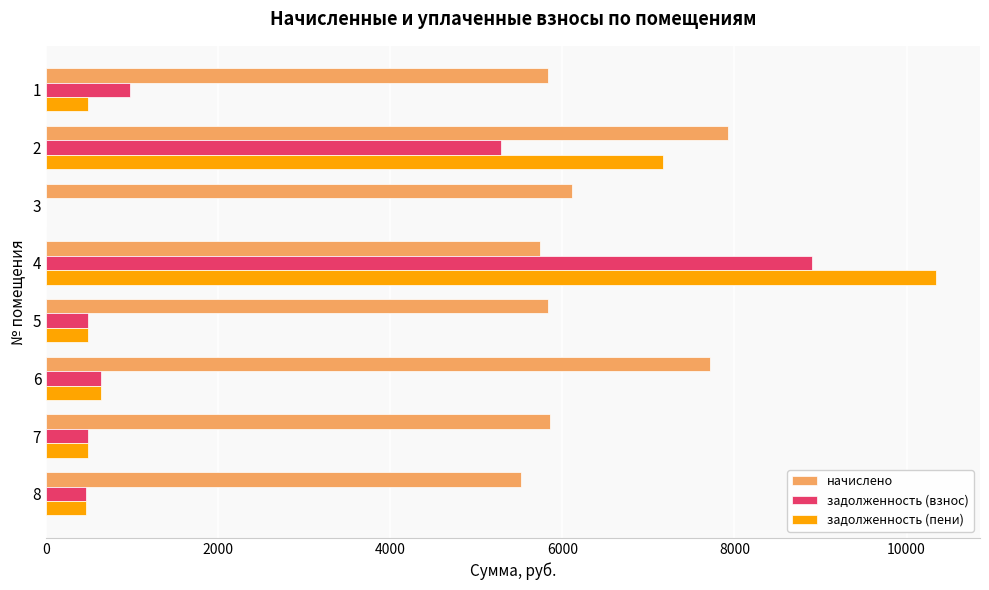

Which series changed the most between 1 and 6?

начислено